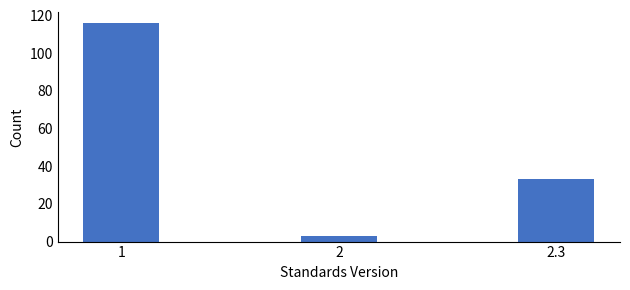

Reading left to right, transcribe all the data shown in this chart.

116	3	33